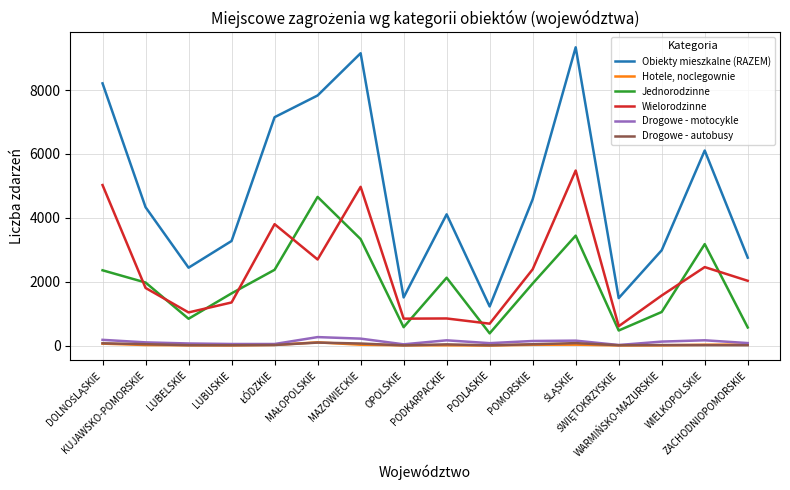

In Wielorodzinne, how many points are lower than both neighbors (excluding endpoints)?

5